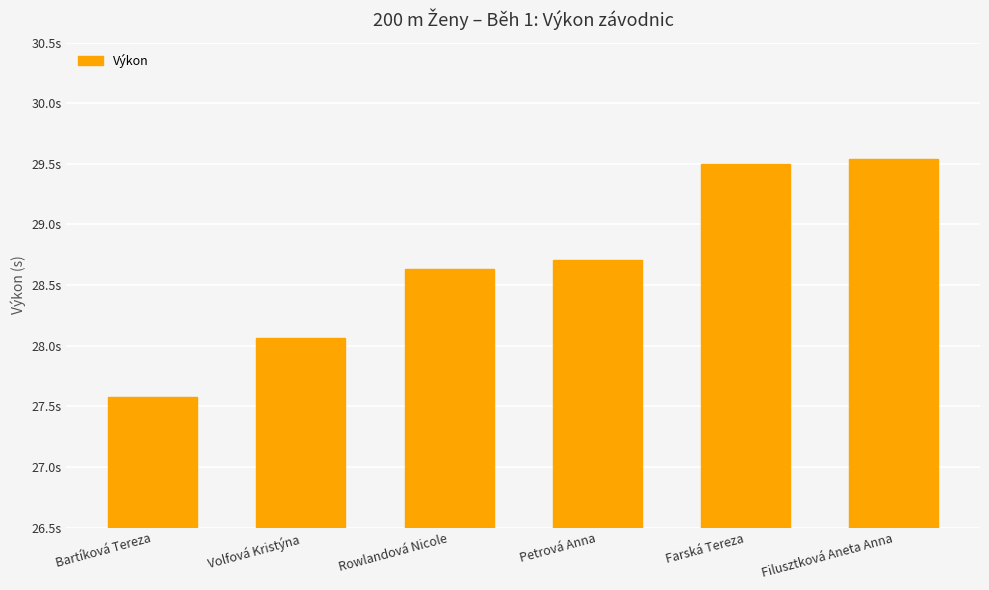

Does the chart contain any negative values?

No